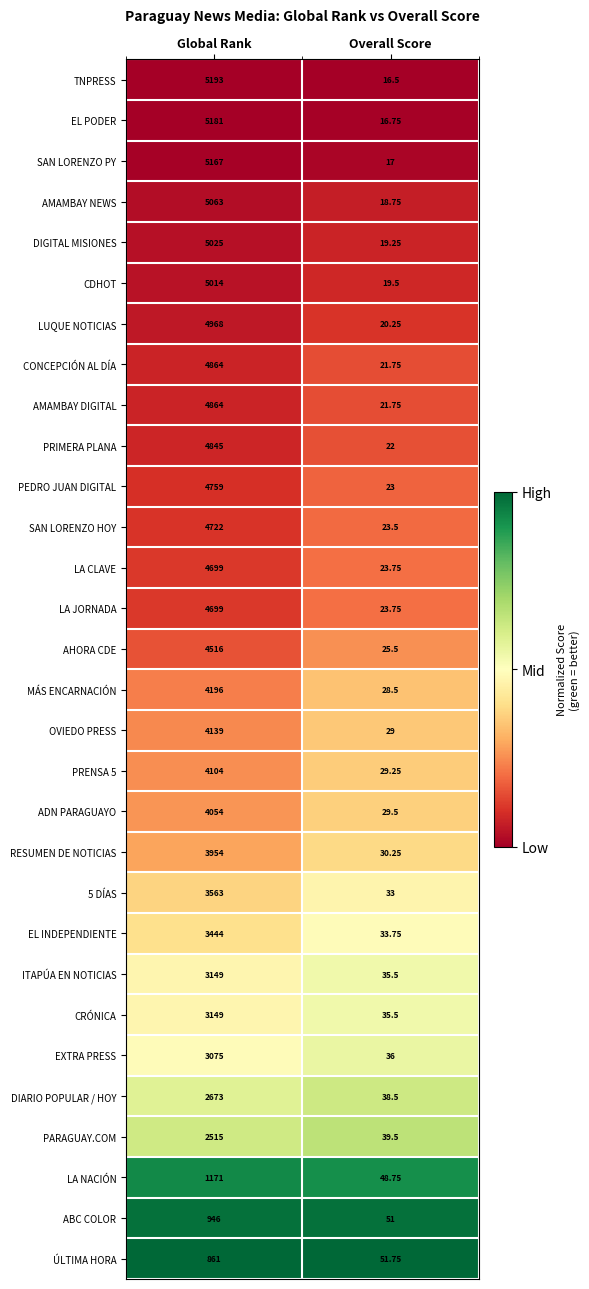

Which category has the highest value in the AMAMBAY NEWS series?

Global Rank